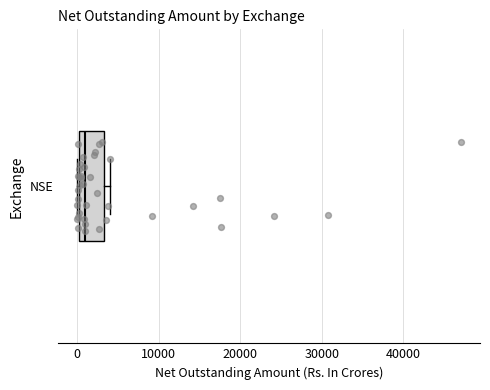

Where does the median line of the box for NSE sit on the x-axis? The values are not printed on the chart, so give them approximately, as read against the axis.

1000